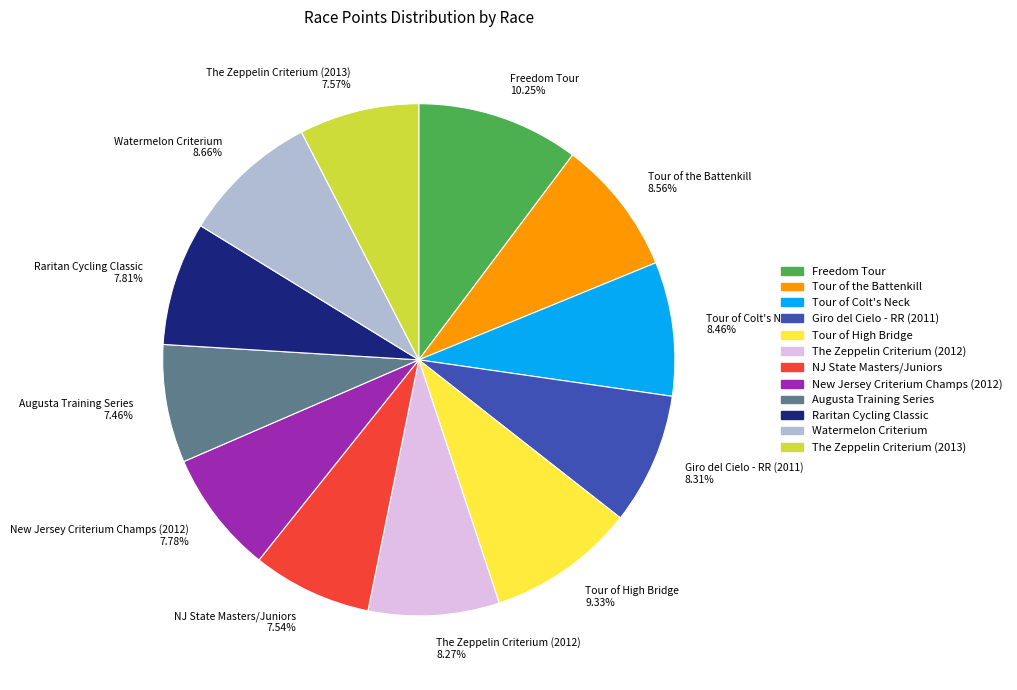

Is it true that Watermelon Criterium is 4% of the pie?

False